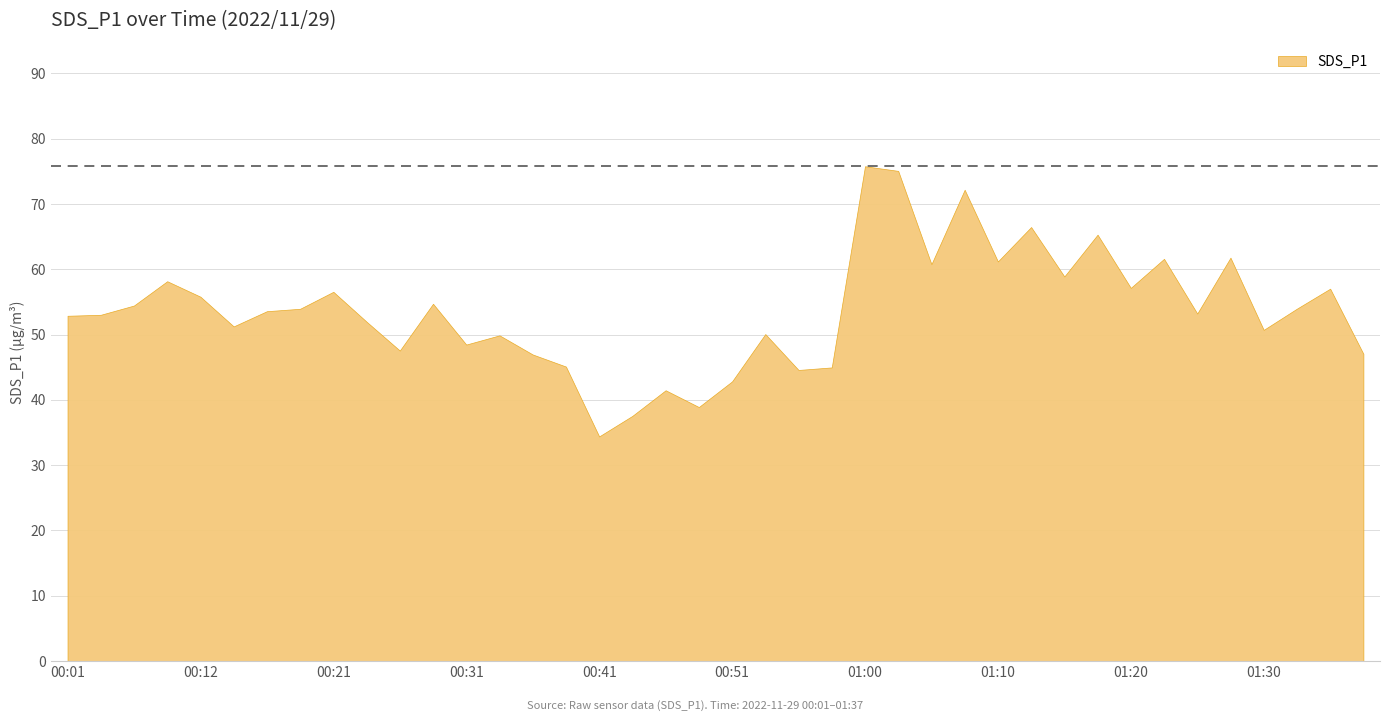

Rank the categories by value from lowest to highest.

00:41, 00:43, 00:48, 00:46, 00:51, 00:56, 00:58, 00:38, 00:36, 01:37, 00:26, 00:31, 00:34, 00:53, 01:30, 00:14, 00:23, 00:01, 00:03, 01:25, 00:16, 00:18, 01:32, 00:06, 00:28, 00:12, 00:21, 01:35, 01:20, 00:08, 01:15, 01:05, 01:10, 01:22, 01:27, 01:18, 01:13, 01:08, 01:03, 01:00